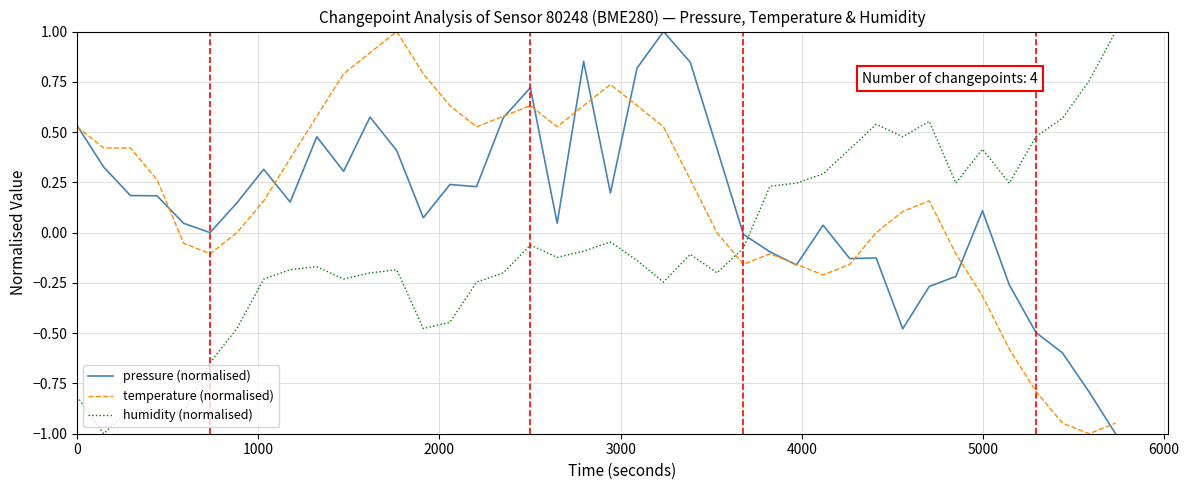

After their last crossing, which series has the higher values: humidity (normalised) or pressure (normalised)?

humidity (normalised)